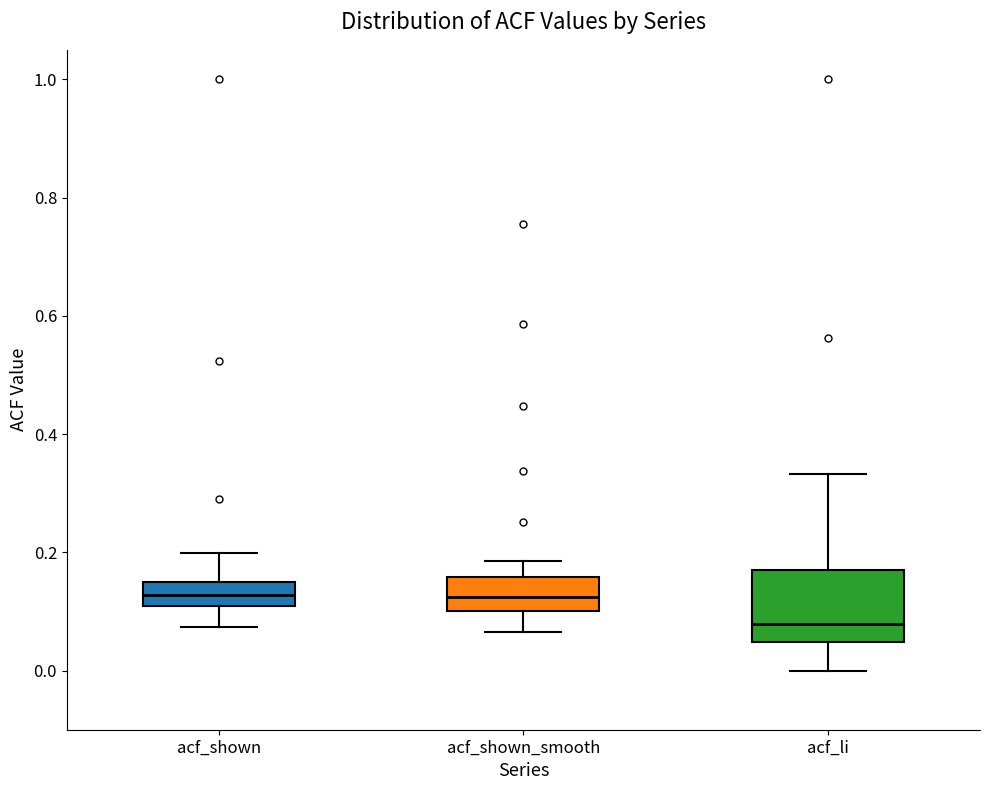

Which box's median line is the lowest?

acf_li